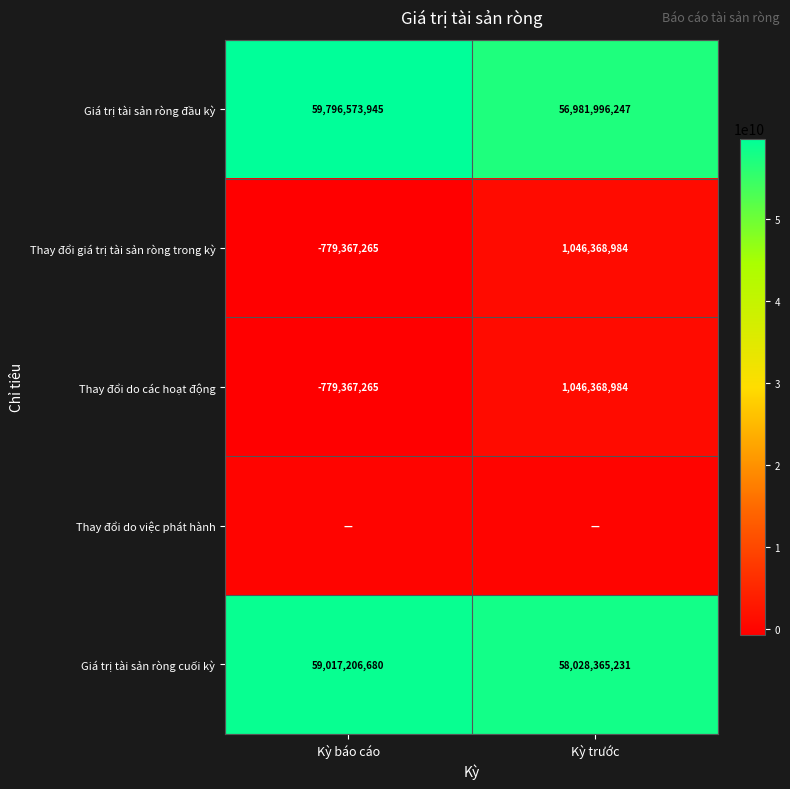

What is the difference between the Giá trị tài sản ròng cuối kỳ values at Kỳ trước and Kỳ báo cáo?

988841449